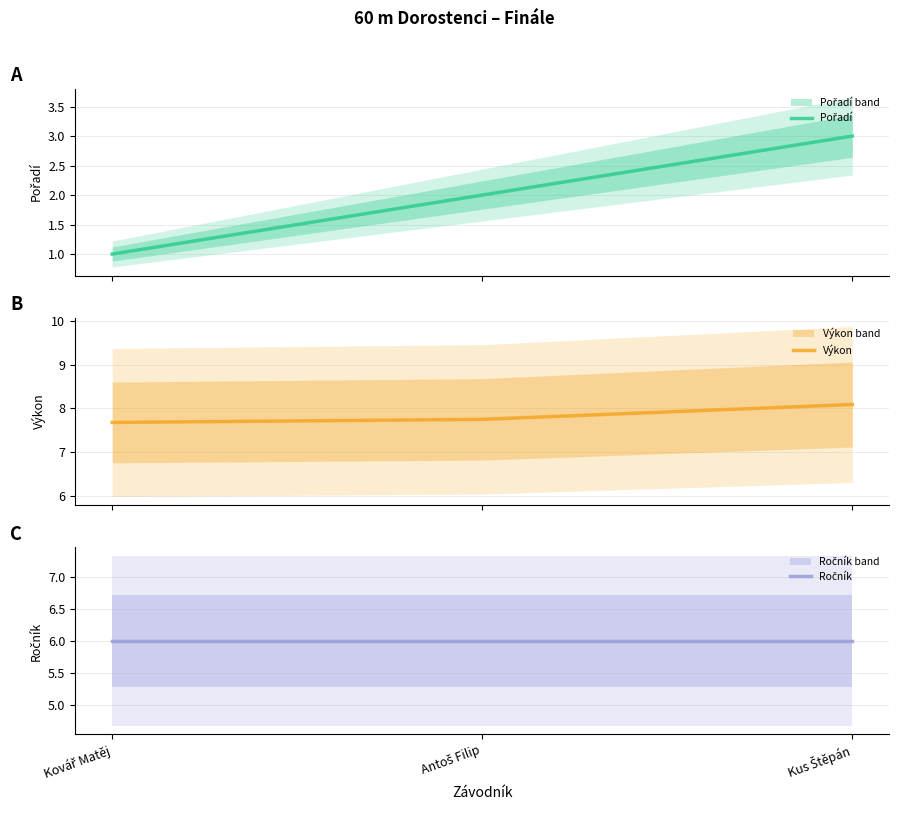

Reading left to right, extract all data points from this chart.

Pořadí: Kovář Matěj=1.0	Antoš Filip=2.0	Kus Štěpán=3.0
Výkon: Kovář Matěj=7.7	Antoš Filip=7.8	Kus Štěpán=8.1
Ročník: Kovář Matěj=6.0	Antoš Filip=6.0	Kus Štěpán=6.0